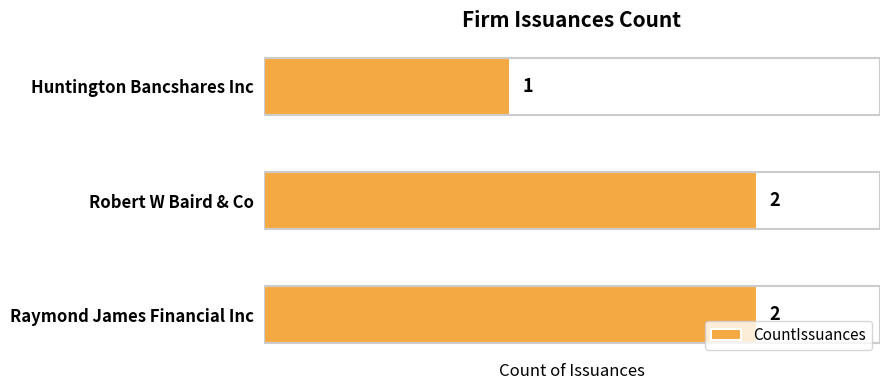

Where is the data nearest to the value 1?

Huntington Bancshares Inc